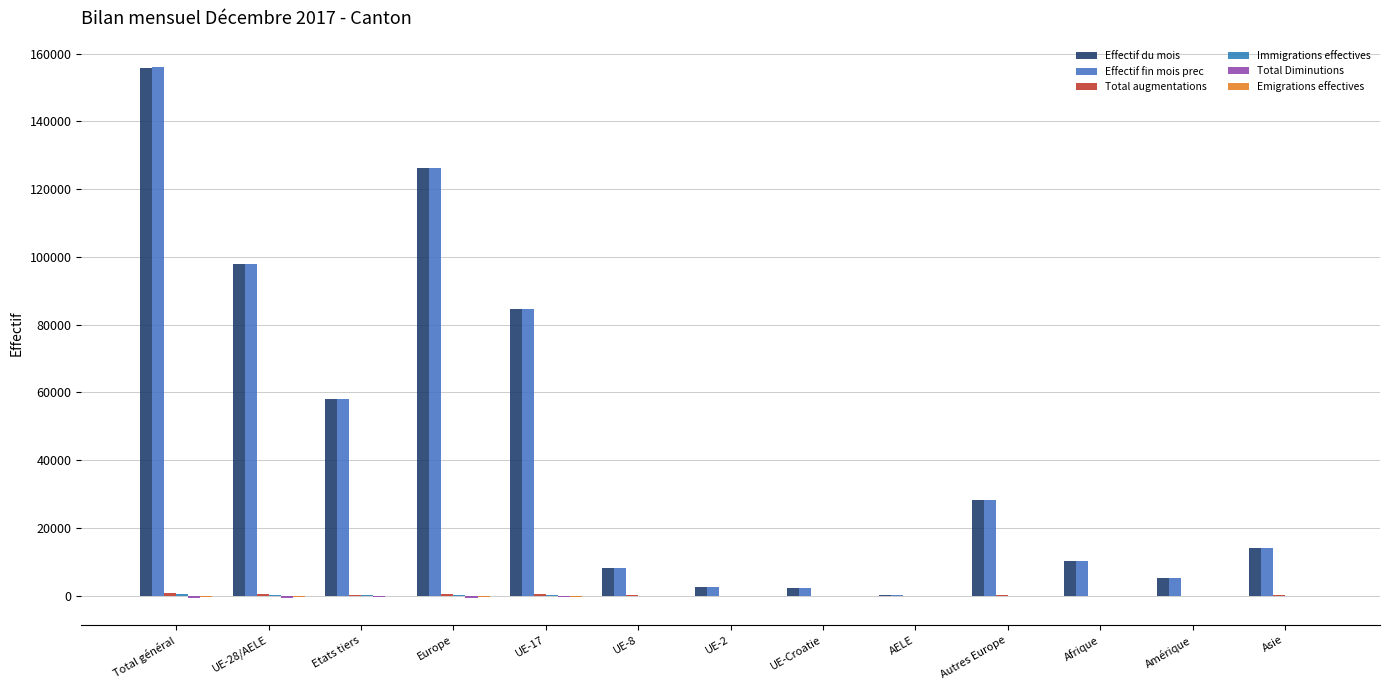

How many series are shown in this chart?

6